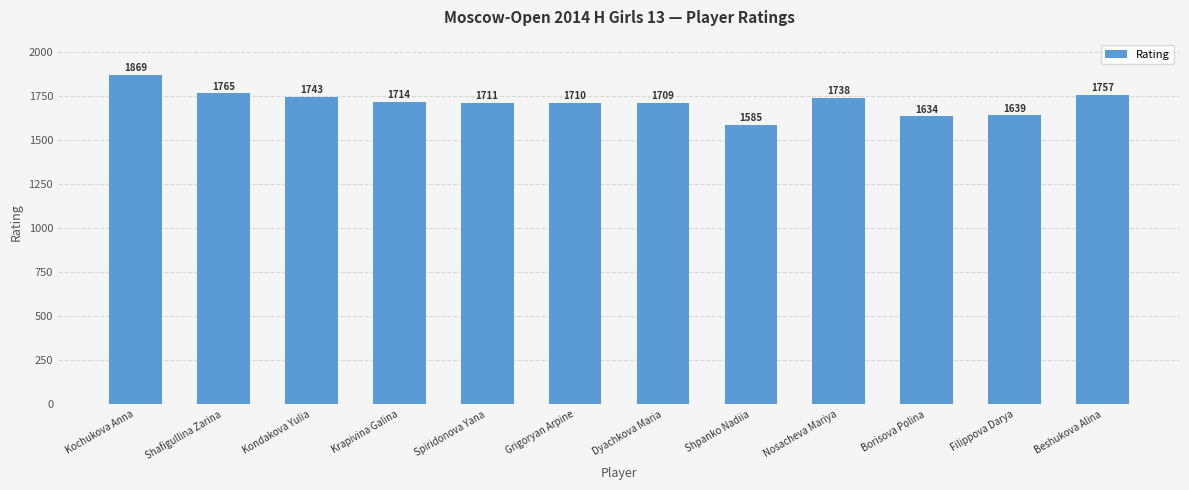

Count the number of categories in the chart.

12